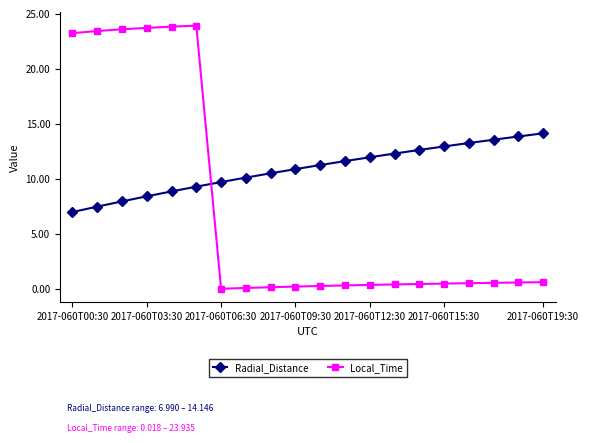

How many lines are shown in the chart?

2